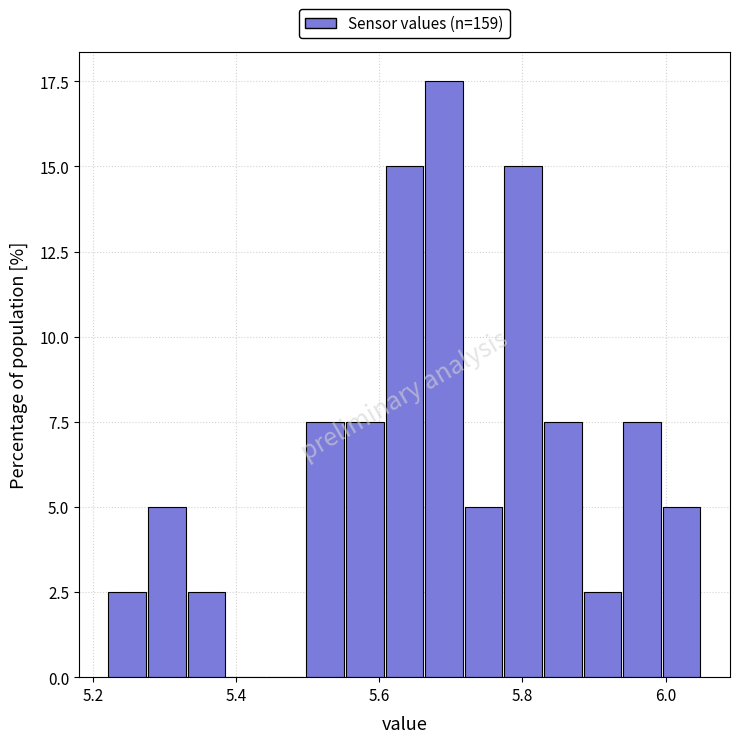

Around what value on the x-axis is the tallest bar? Give the approximate position of its centre, as read against the axis.

5.70